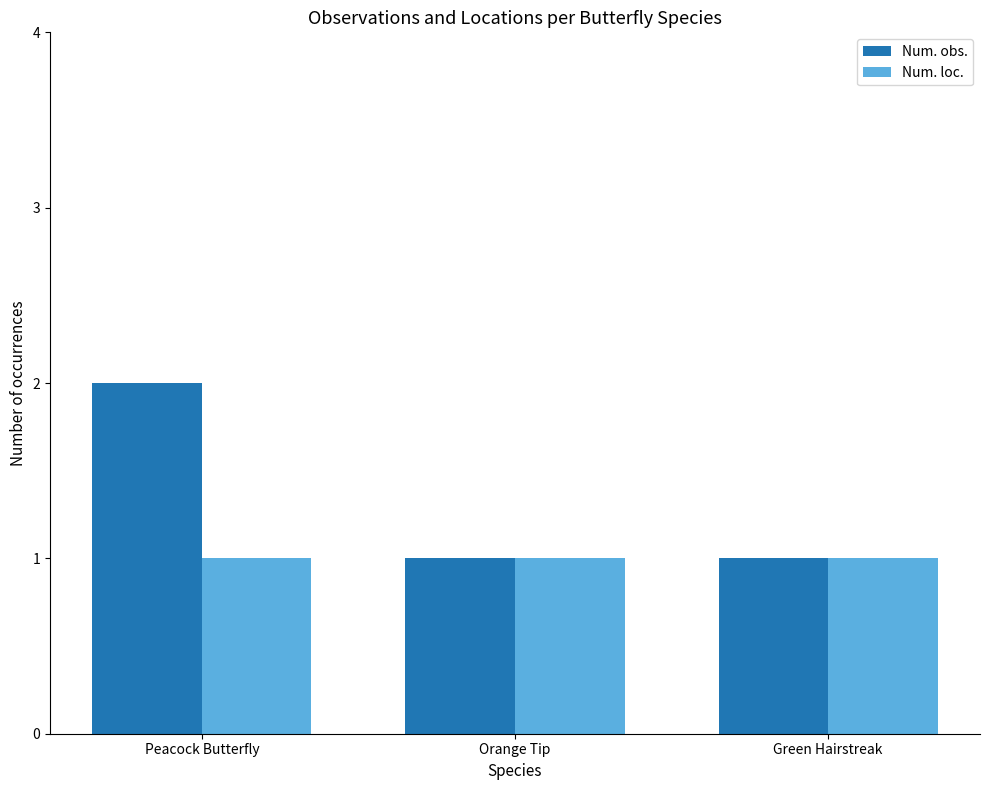

Which category has the highest value across all series?

Peacock Butterfly